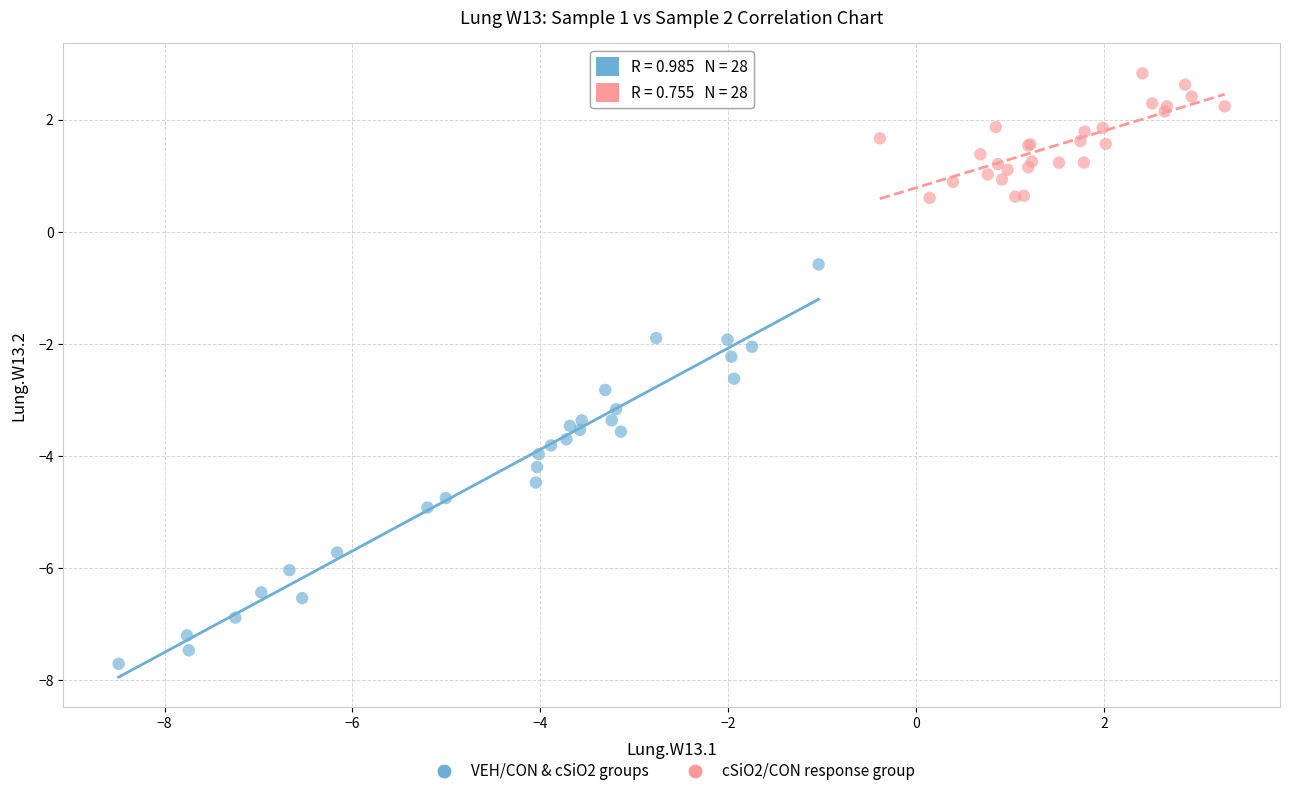

Which series reaches the maximum Y coordinate?

cSiO2/CON response group